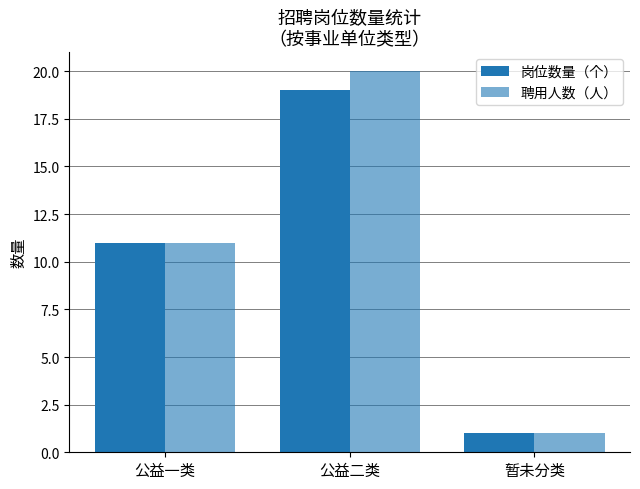

What is the approximate value of 岗位数量（个） at 公益二类, to the nearest 5?

20